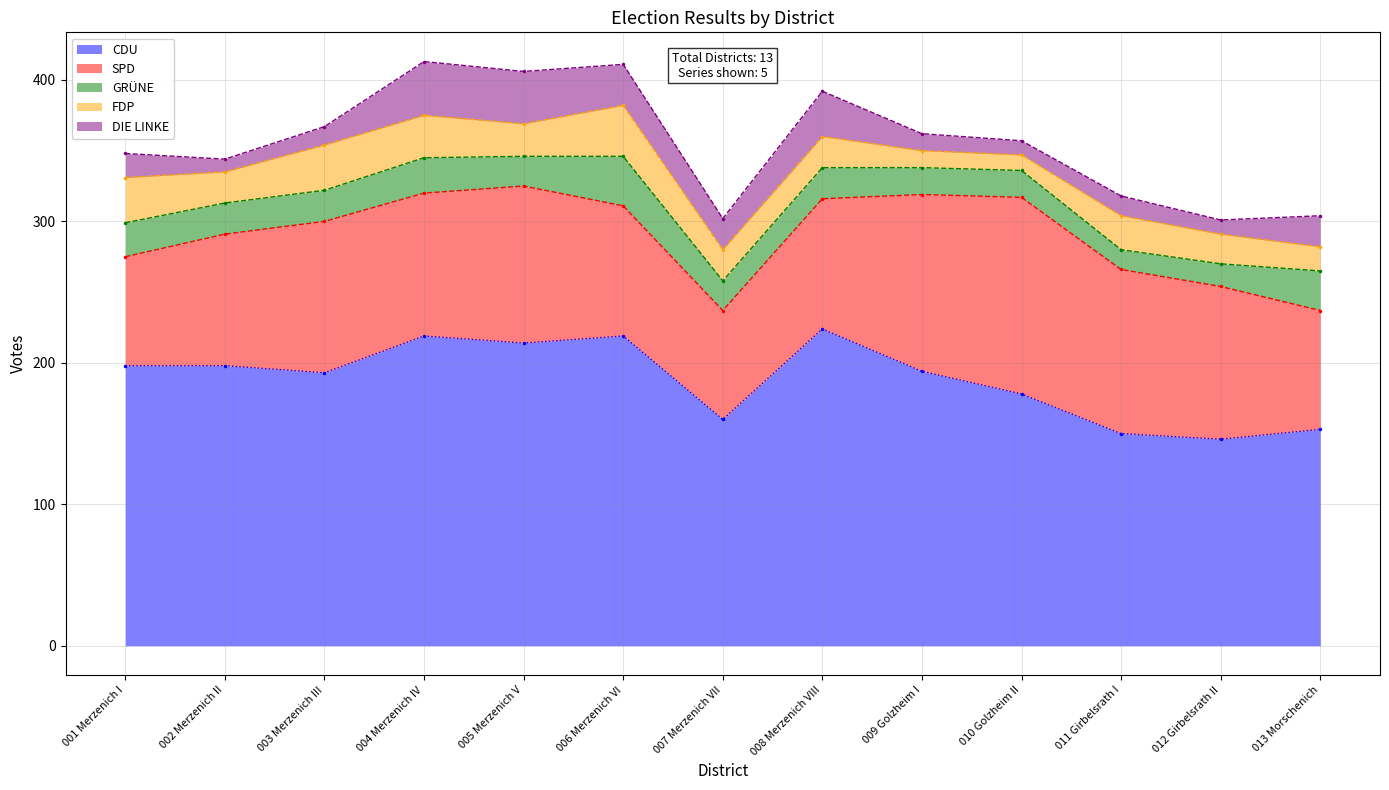

Reading right to left, extract all data points from this chart.

CDU: 013 Morschenich=153	012 Girbelsrath II=146	011 Girbelsrath I=150	010 Golzheim II=178	009 Golzheim I=194	008 Merzenich VIII=224	007 Merzenich VII=160	006 Merzenich VI=219	005 Merzenich V=214	004 Merzenich IV=219	003 Merzenich III=193	002 Merzenich II=198	001 Merzenich I=198
SPD: 013 Morschenich=84	012 Girbelsrath II=108	011 Girbelsrath I=116	010 Golzheim II=139	009 Golzheim I=125	008 Merzenich VIII=92	007 Merzenich VII=77	006 Merzenich VI=92	005 Merzenich V=111	004 Merzenich IV=101	003 Merzenich III=107	002 Merzenich II=93	001 Merzenich I=77
GRÜNE: 013 Morschenich=28	012 Girbelsrath II=16	011 Girbelsrath I=14	010 Golzheim II=19	009 Golzheim I=19	008 Merzenich VIII=22	007 Merzenich VII=21	006 Merzenich VI=35	005 Merzenich V=21	004 Merzenich IV=25	003 Merzenich III=22	002 Merzenich II=22	001 Merzenich I=24
FDP: 013 Morschenich=17	012 Girbelsrath II=21	011 Girbelsrath I=24	010 Golzheim II=11	009 Golzheim I=12	008 Merzenich VIII=22	007 Merzenich VII=22	006 Merzenich VI=36	005 Merzenich V=23	004 Merzenich IV=30	003 Merzenich III=32	002 Merzenich II=22	001 Merzenich I=32
DIE LINKE: 013 Morschenich=22	012 Girbelsrath II=10	011 Girbelsrath I=14	010 Golzheim II=10	009 Golzheim I=12	008 Merzenich VIII=32	007 Merzenich VII=22	006 Merzenich VI=29	005 Merzenich V=37	004 Merzenich IV=38	003 Merzenich III=13	002 Merzenich II=9	001 Merzenich I=17